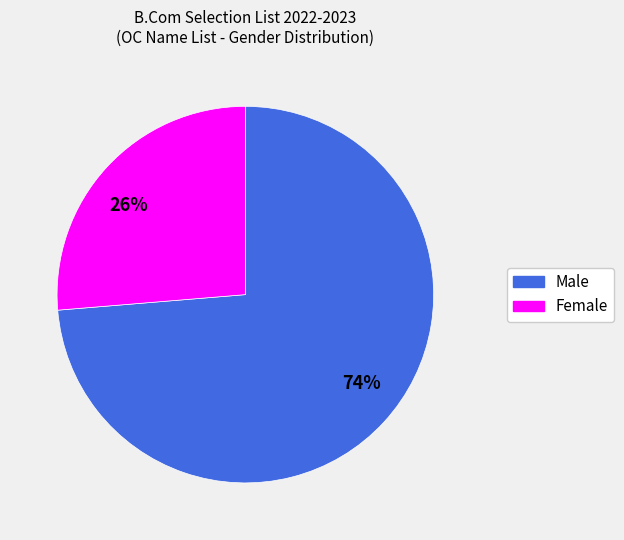

Does any single category account for the majority?

Yes